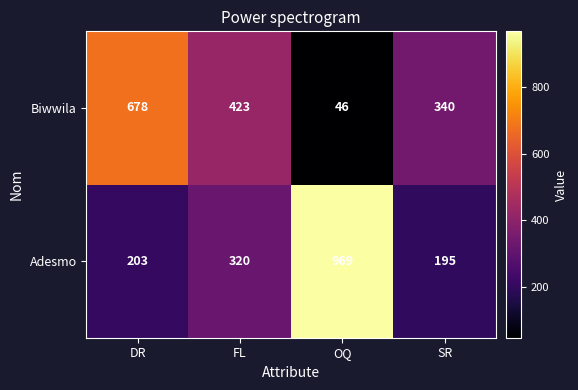

What is the greatest value displayed?

969